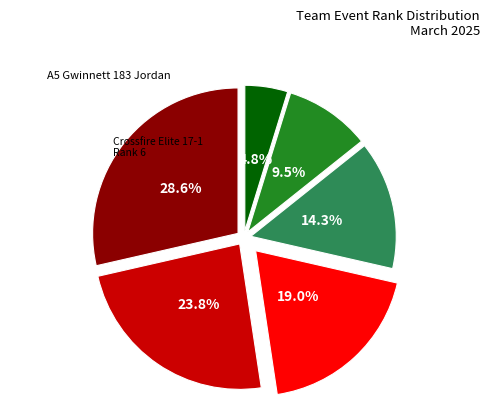

Is there any slice that represents more than half of the pie?

No